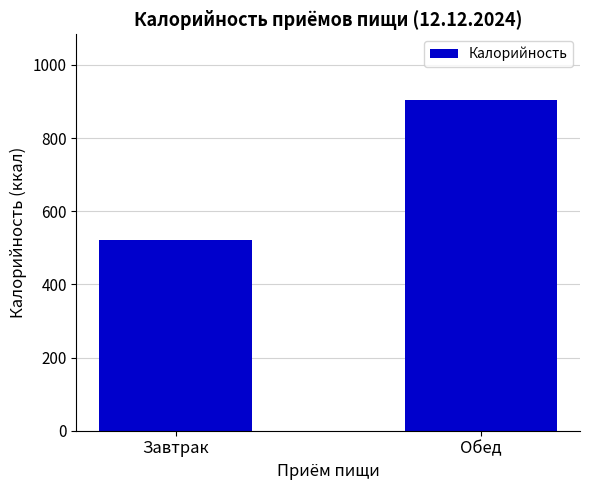

The chart shows a value of 451 at Обед. True or false?

False